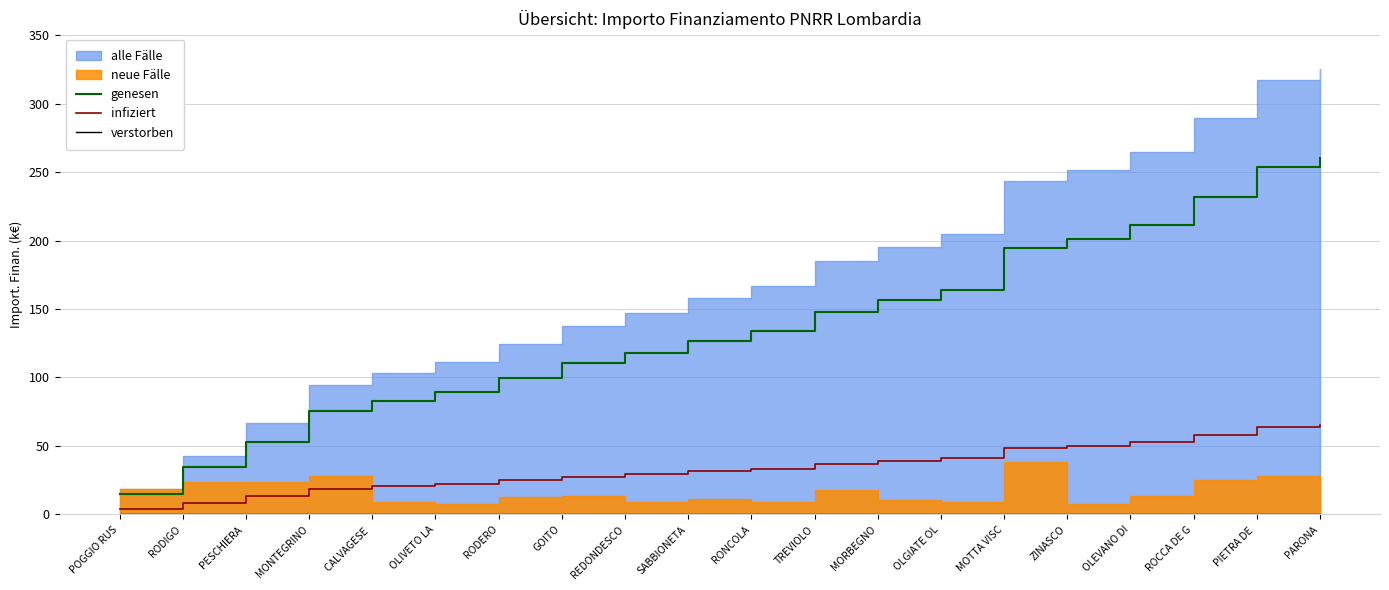

What is the label of the 15th point from the right?

OLIVETO LA